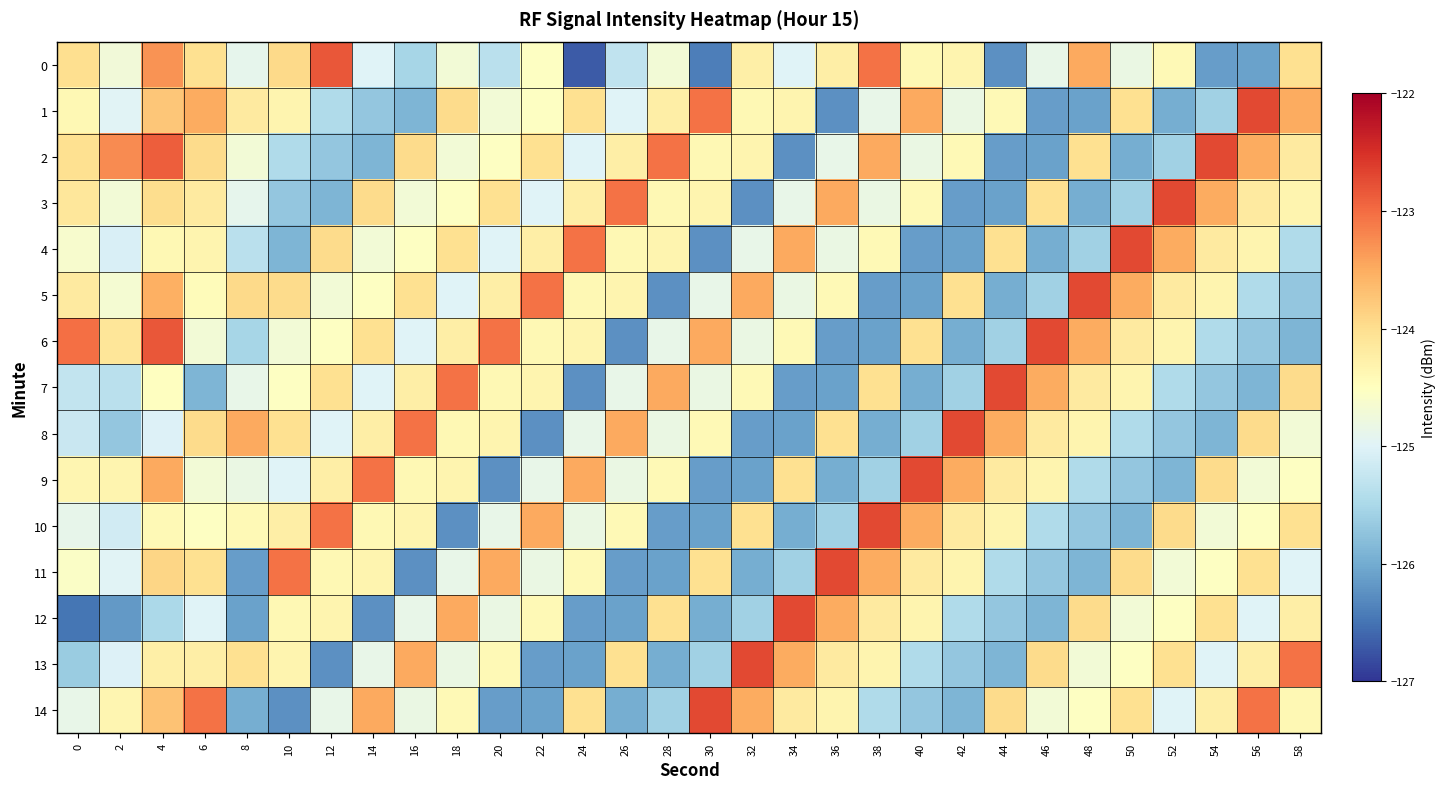

Which has a higher value, 10 or 26?

10